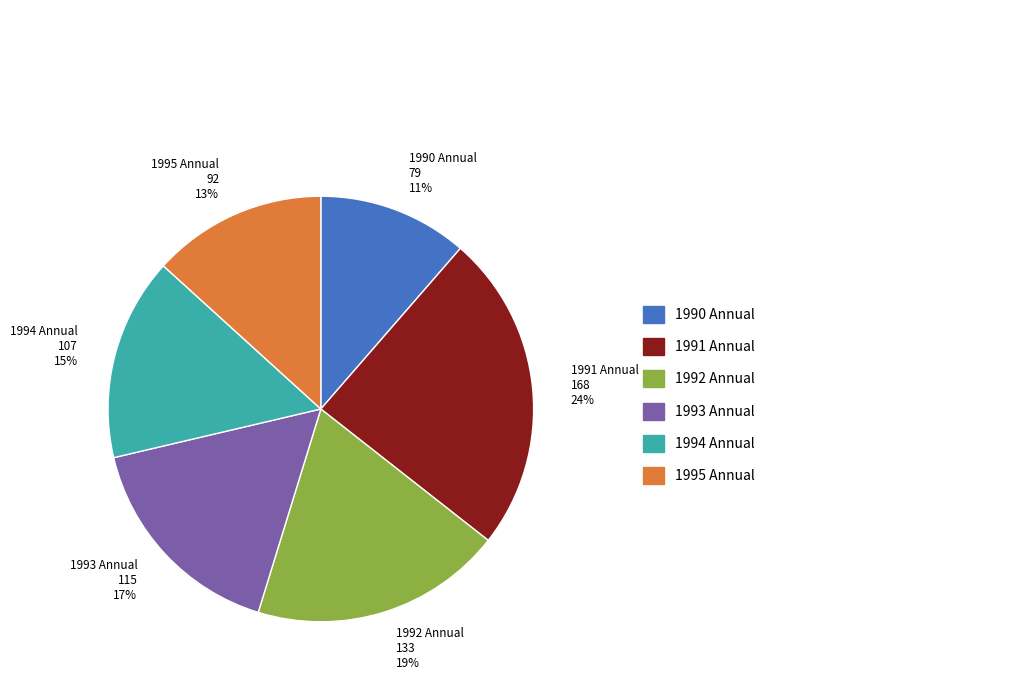

What percentage is the 1990 Annual slice, to the nearest percent?

11%